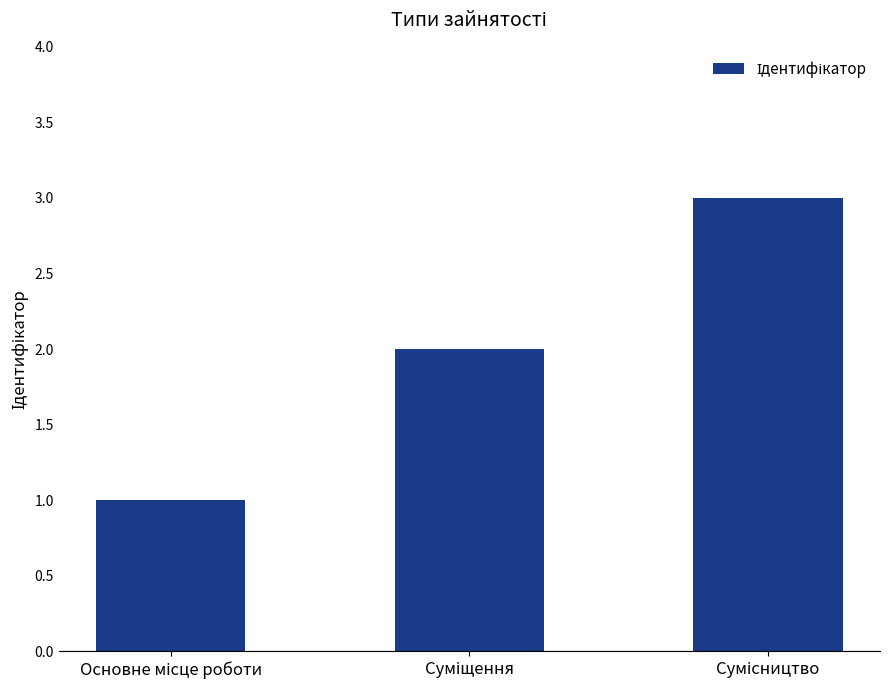

What is the maximum value shown in the chart?

3